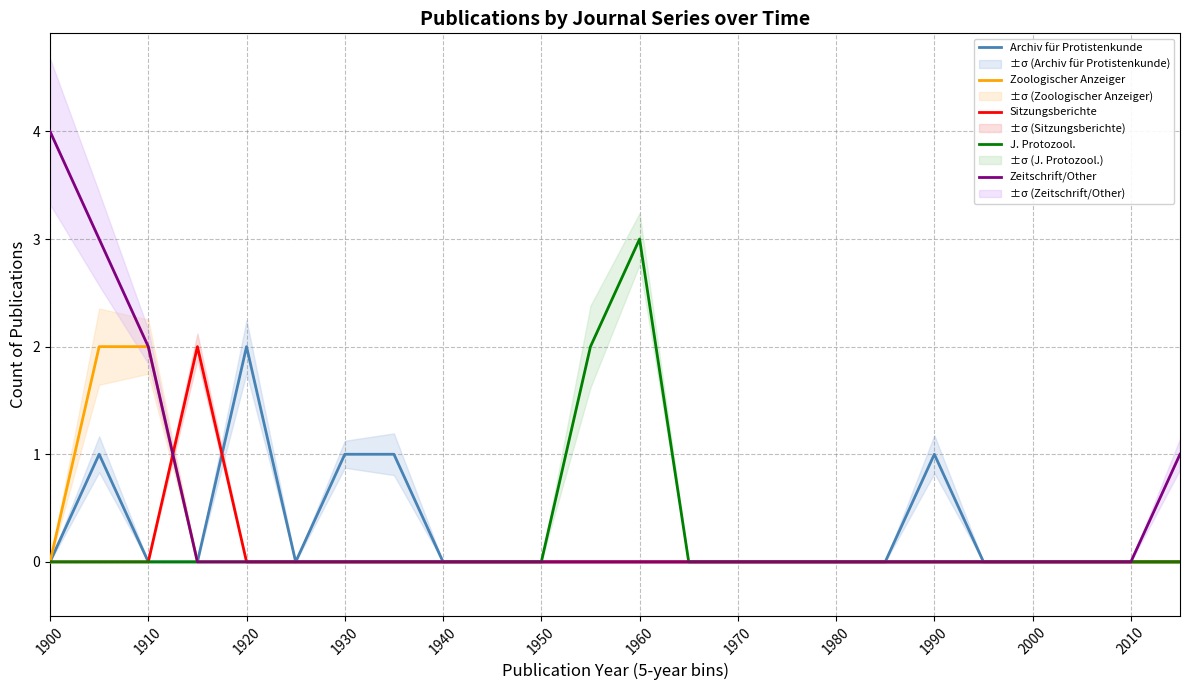

Where is the first local maximum for J. Protozool.?

12